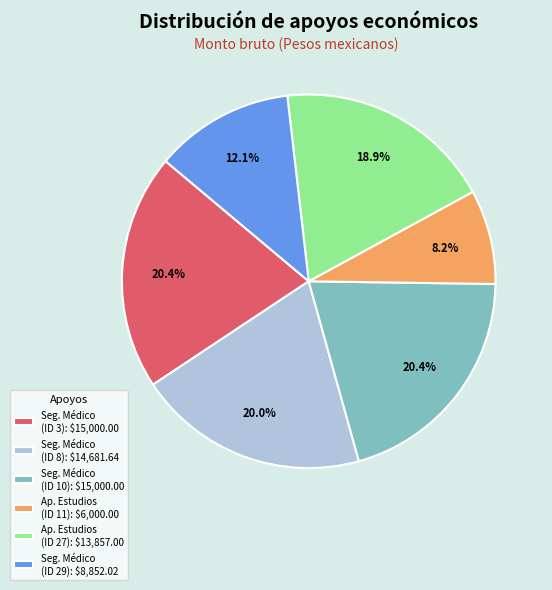

What is the smallest slice in the pie chart?

Ap. Estudios (ID 11): $6,000.00